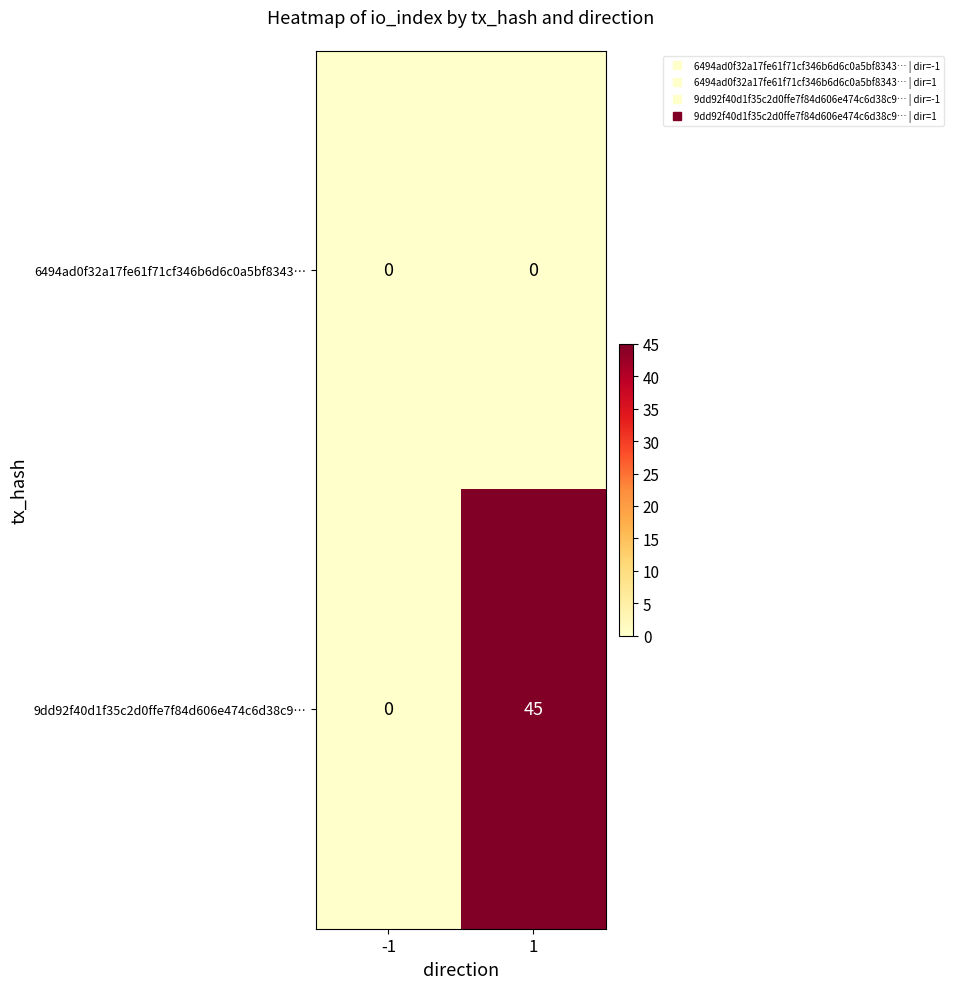

Reading right to left, transcribe all the data shown in this chart.

6494ad0f32a17fe61f71cf346b6d6c0a5bf8343…: 0	0
9dd92f40d1f35c2d0ffe7f84d606e474c6d38c9…: 45	0